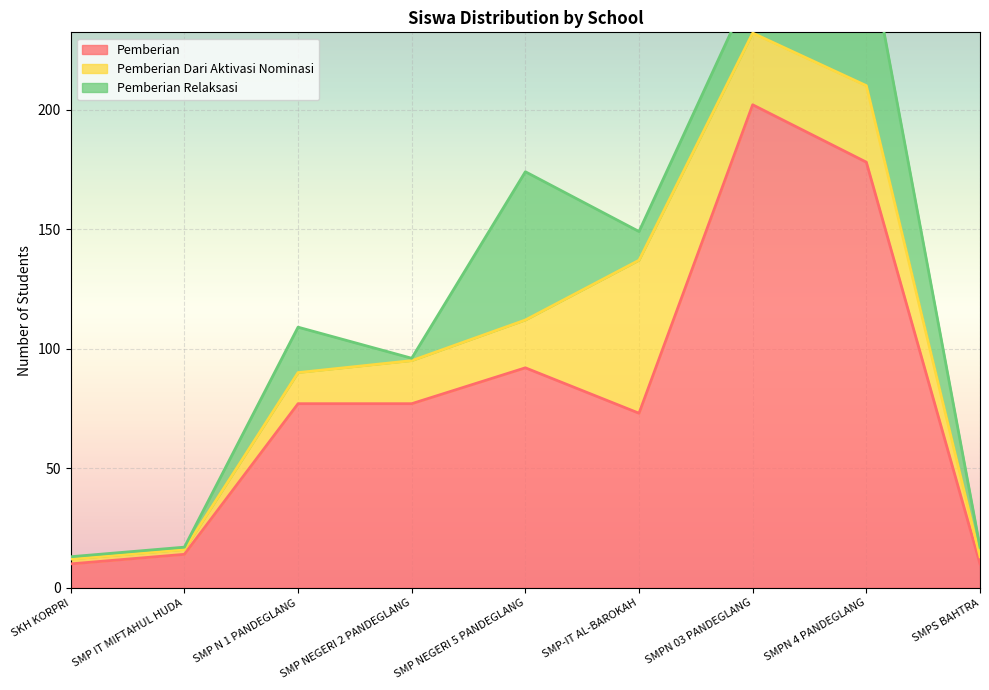

What value does the Pemberian series have at SKH KORPRI?

10